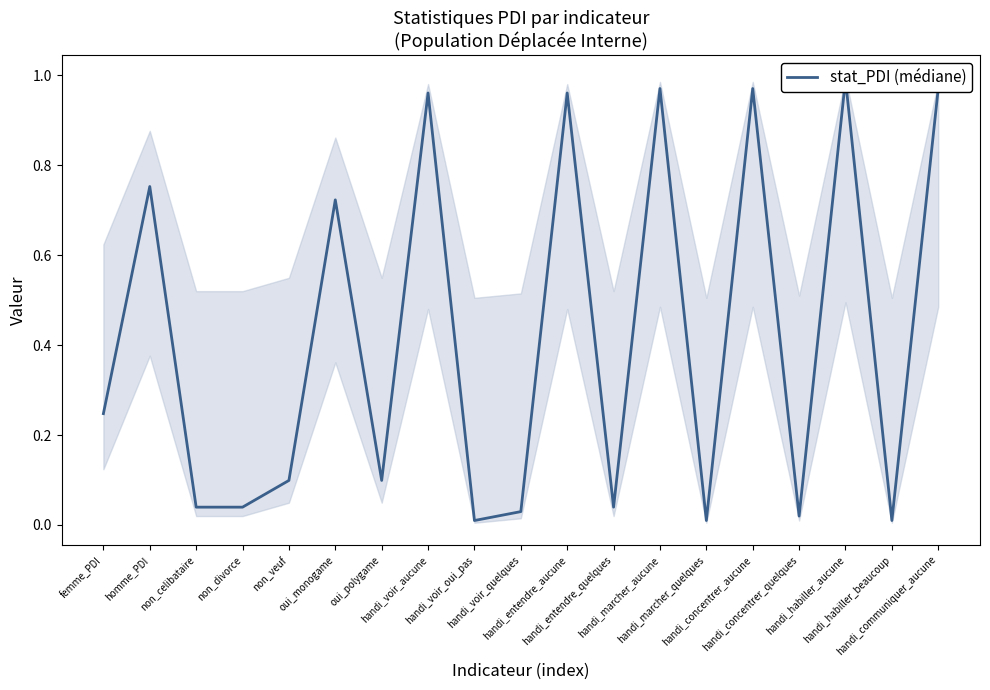

Rank the categories by value from highest to lowest.

handi_habiller_aucune, handi_marcher_aucune, handi_concentrer_aucune, handi_communiquer_aucune, handi_voir_aucune, handi_entendre_aucune, homme_PDI, oui_monogame, femme_PDI, non_veuf, oui_polygame, non_divorce, handi_entendre_quelques, non_celibataire, handi_voir_quelques, handi_concentrer_quelques, handi_voir_oui_pas, handi_marcher_quelques, handi_habiller_beaucoup